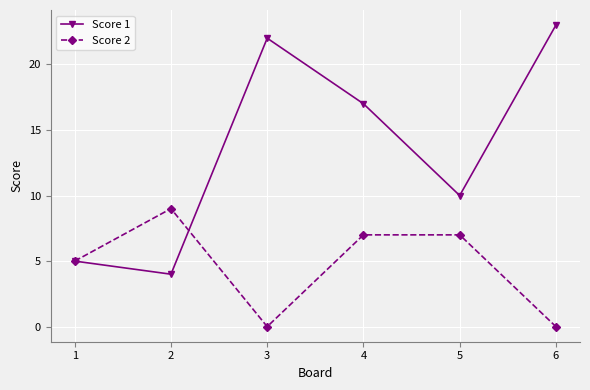

Does the chart have visible grid lines?

Yes